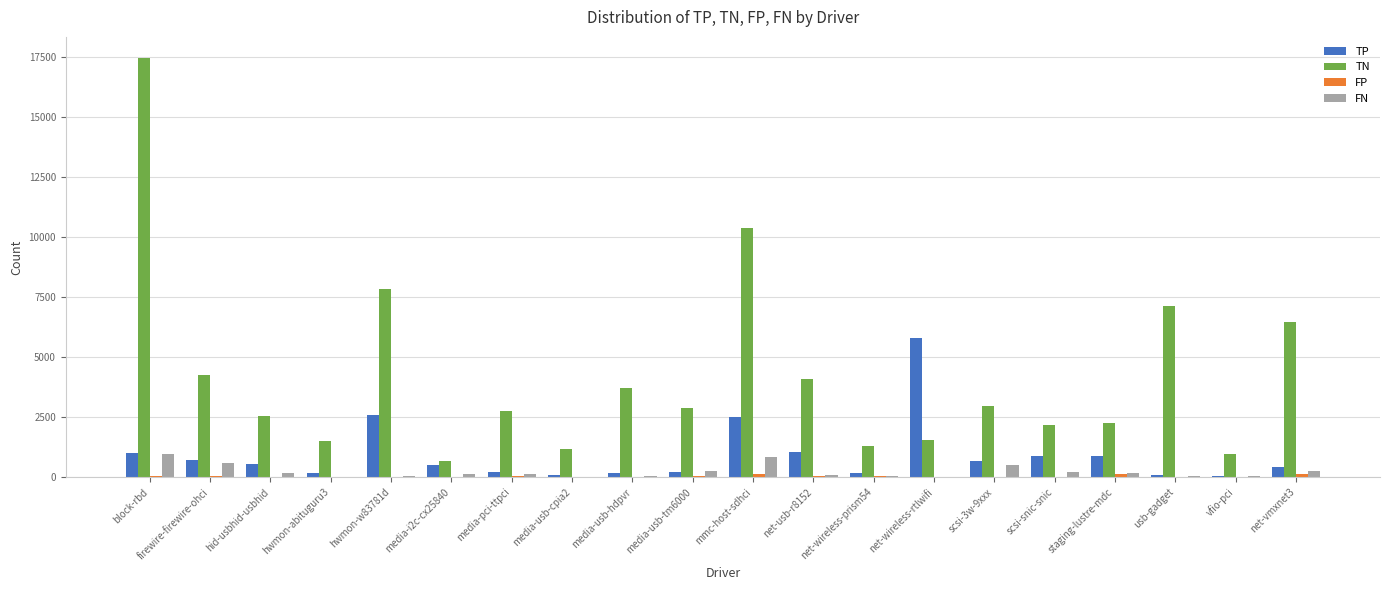

How many groups of bars are there?

20